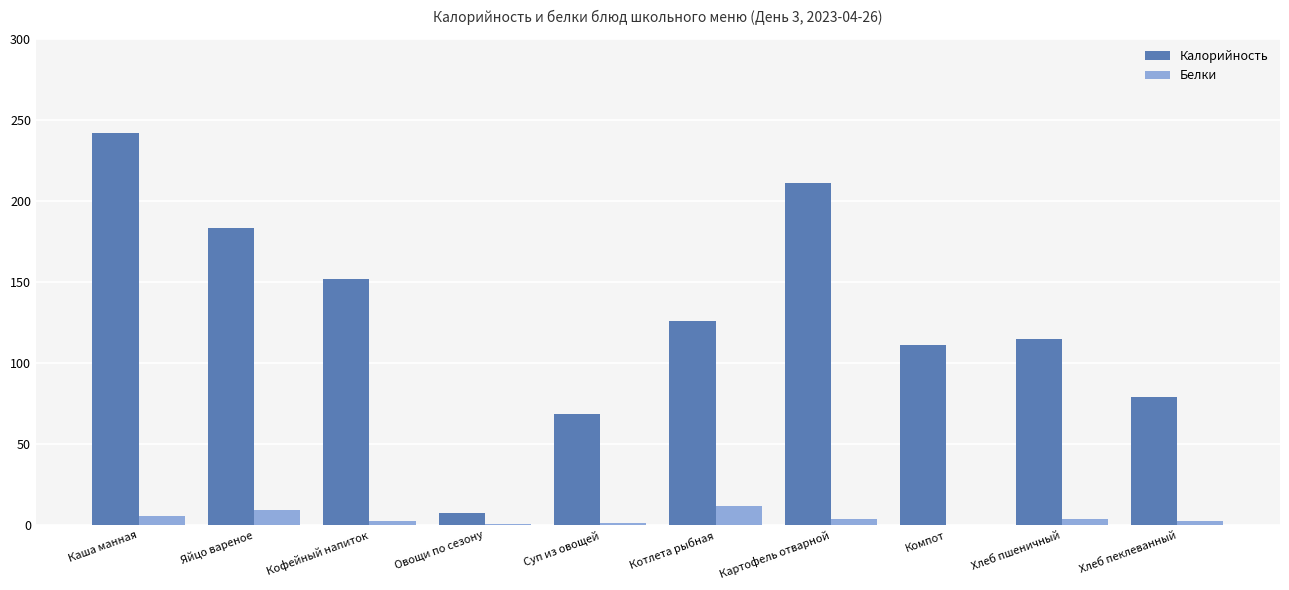

What is the total value across all series at Котлета рыбная?

138.0